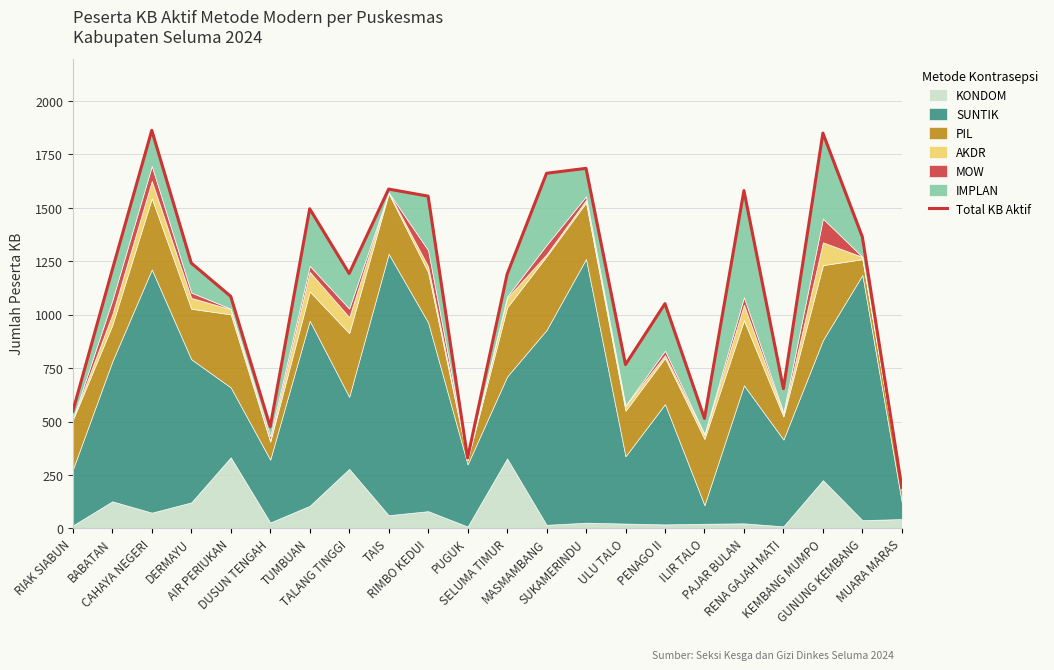

What position from the left is DUSUN TENGAH?

6